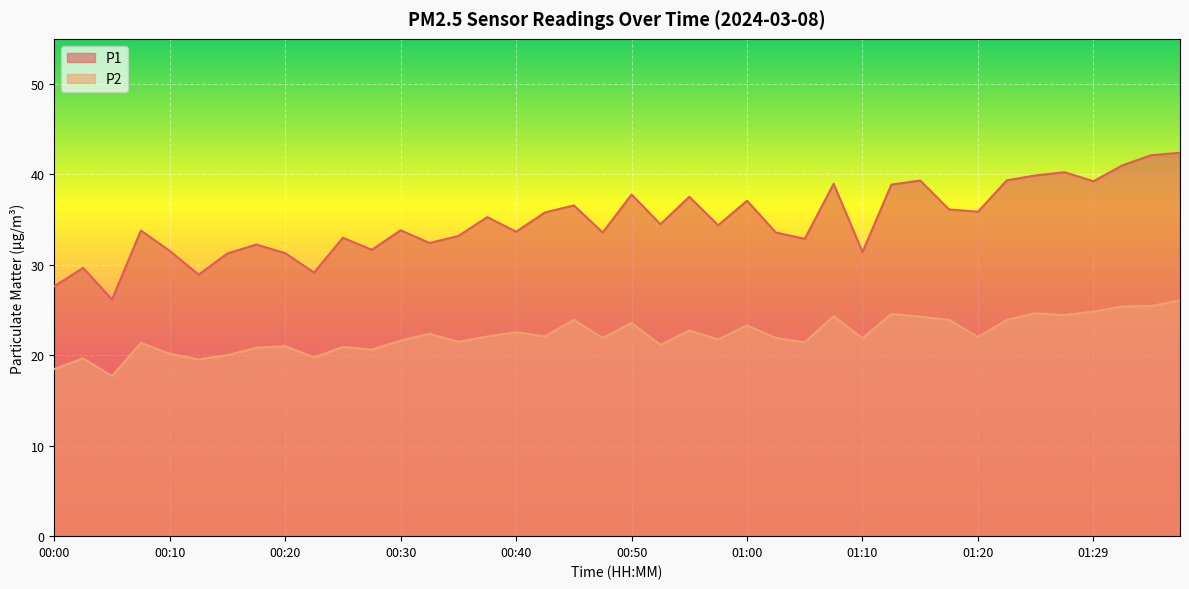

At how many categories does at least one series exceed 24?

40